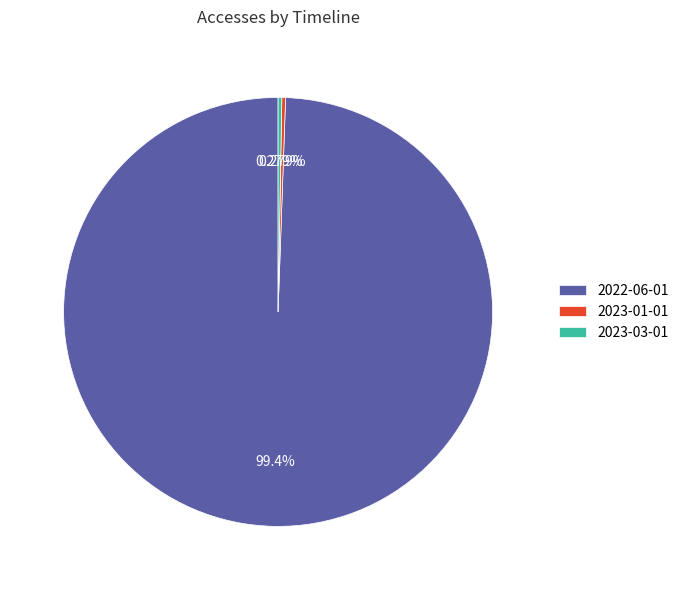

True or false: 2023-01-01 accounts for 9% of the total.

False